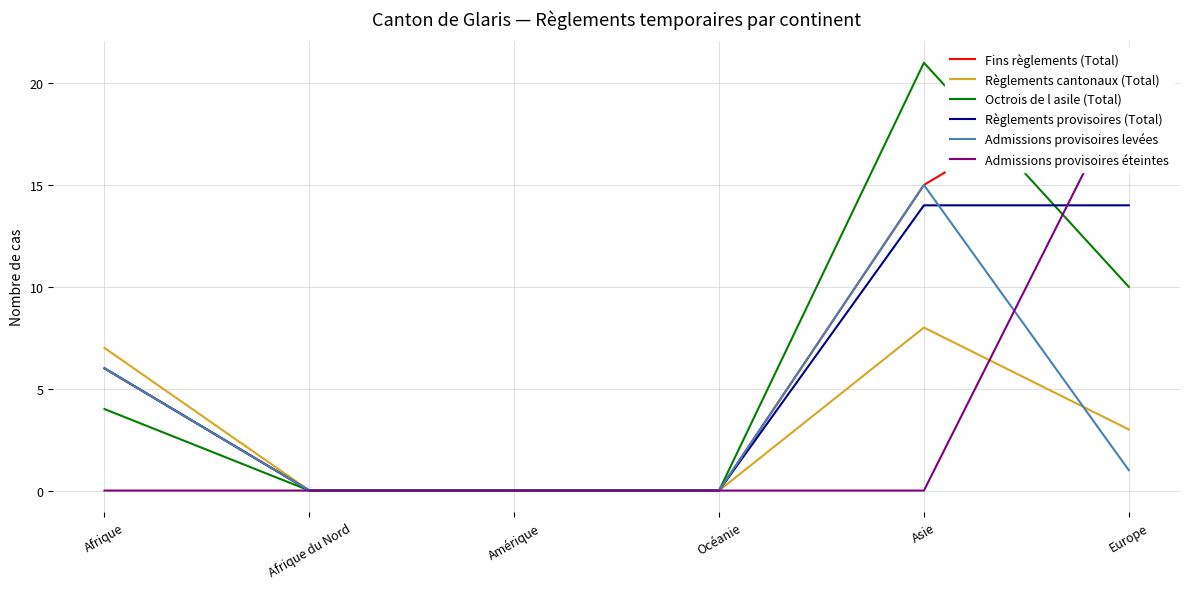

How many positive values does the Règlements provisoires (Total) series have?

3